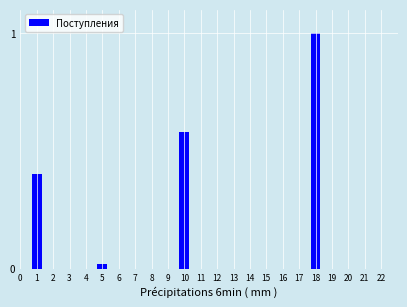

List the labels in order of value, smallest first.

5, 1, 10, 18